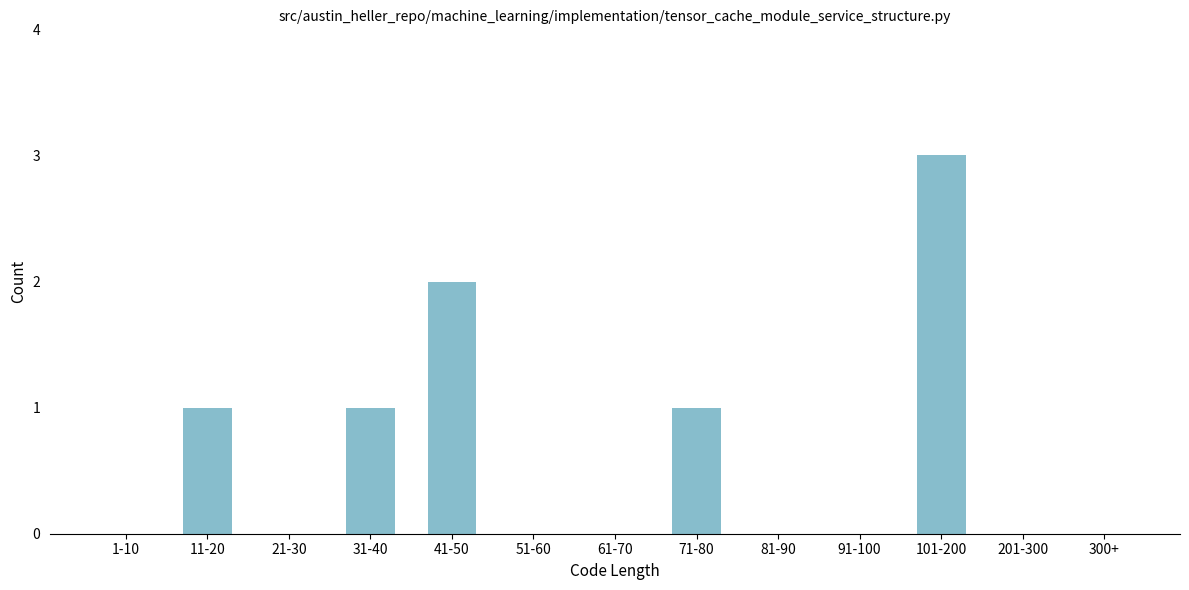

Reading left to right, extract all data points from this chart.

1-10=0	11-20=1	21-30=0	31-40=1	41-50=2	51-60=0	61-70=0	71-80=1	81-90=0	91-100=0	101-200=3	201-300=0	300+=0